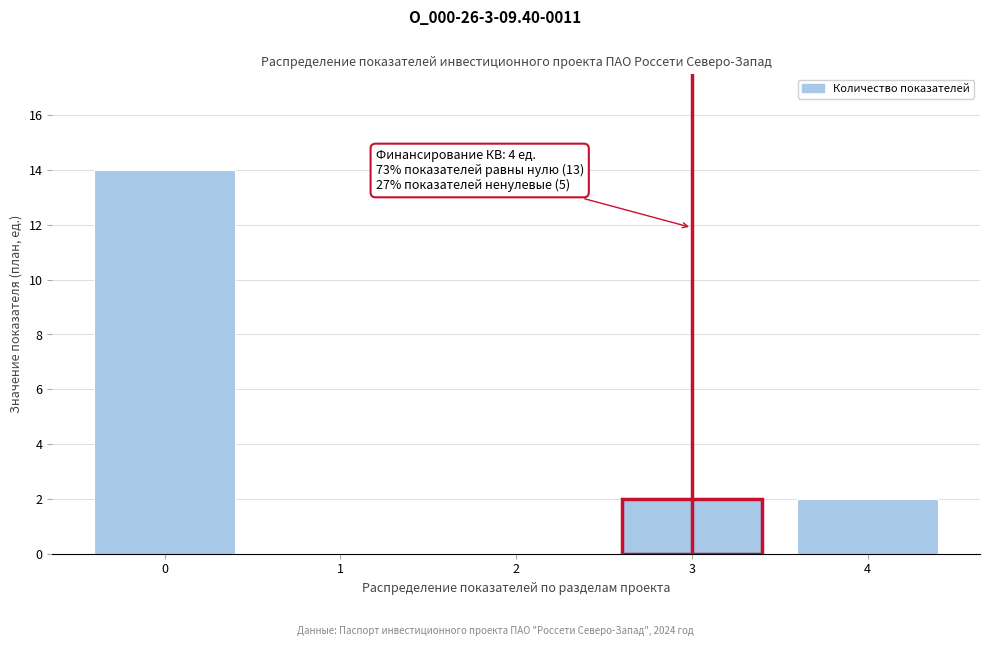

Over which range of the x-axis is the bar tallest?

-0.5 to 0.5